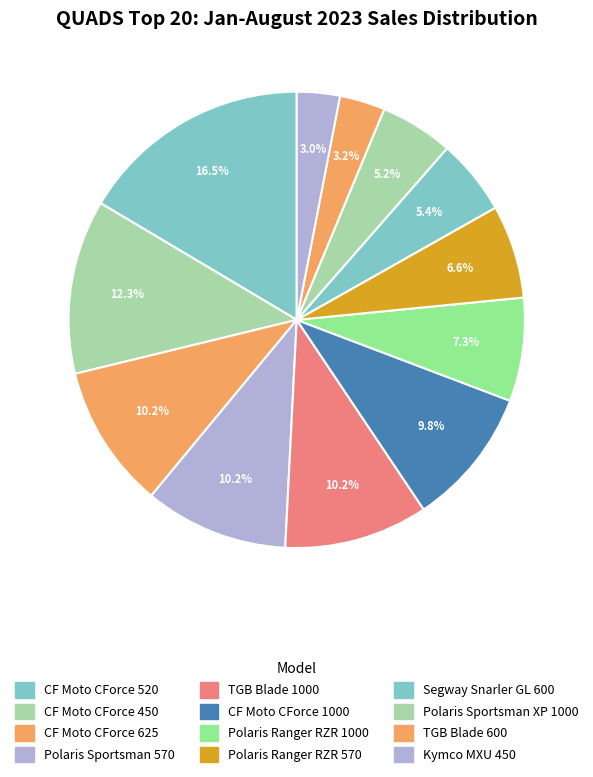

To the nearest percent, what is the difference between the Polaris Ranger RZR 1000 and TGB Blade 600 slice percentages?

4%